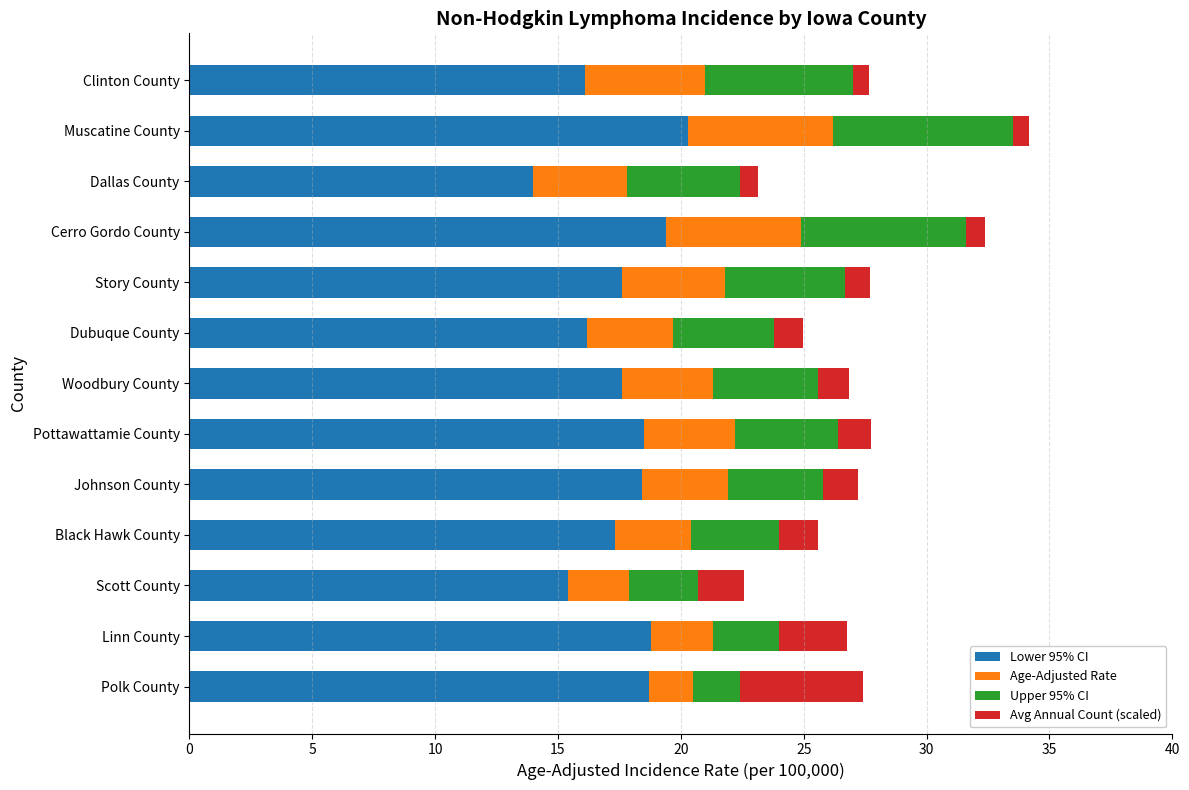

What is the sum of the Lower 95% CI values at Woodbury County and Pottawattamie County?

36.1